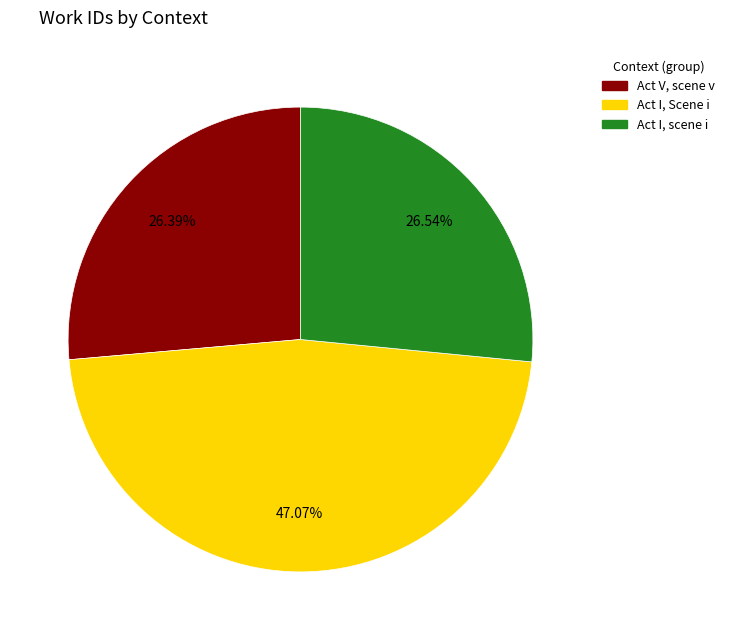

Combined, do Act I, scene i and Act V, scene v account for over 50%?

Yes